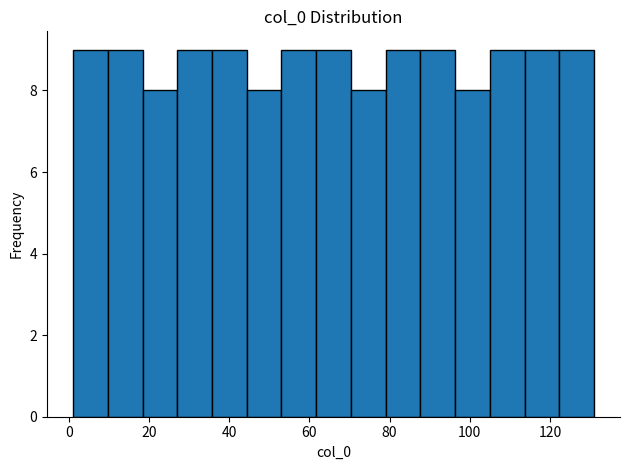

Reading left to right, list every bar in this chart as the range it spans on the x-axis followed by its height. Neither the bar edges nor the heights are printed on the chart, so give them approximately, as read against the axes.

2 to 10: 9
10 to 18: 9
18 to 28: 8
28 to 36: 9
36 to 44: 9
44 to 54: 8
54 to 62: 9
62 to 70: 9
70 to 80: 8
80 to 88: 9
88 to 96: 9
96 to 106: 8
106 to 114: 9
114 to 122: 9
122 to 132: 9